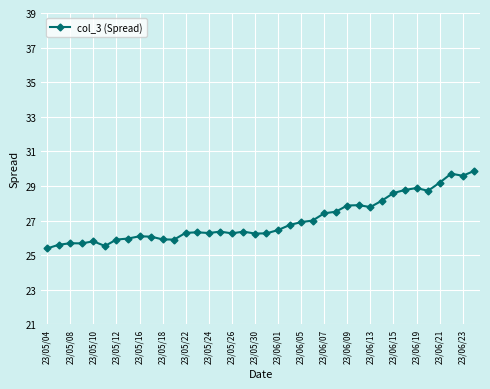

What is the value of the 6th point from the left?

25.5